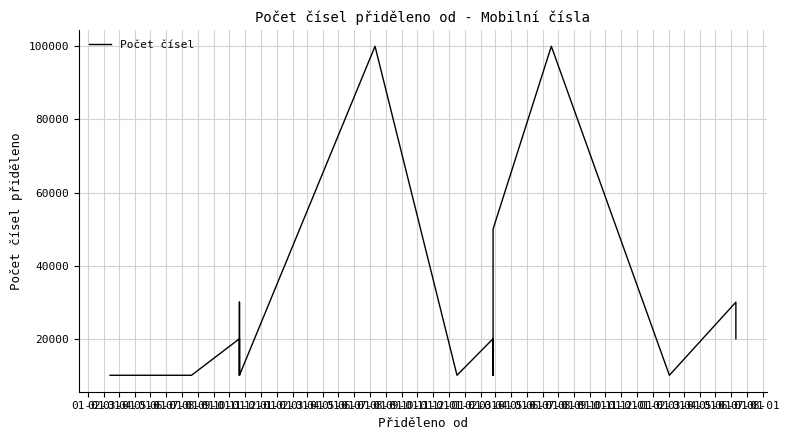

What is the difference between the values at 05-01 and 08-01?

10000